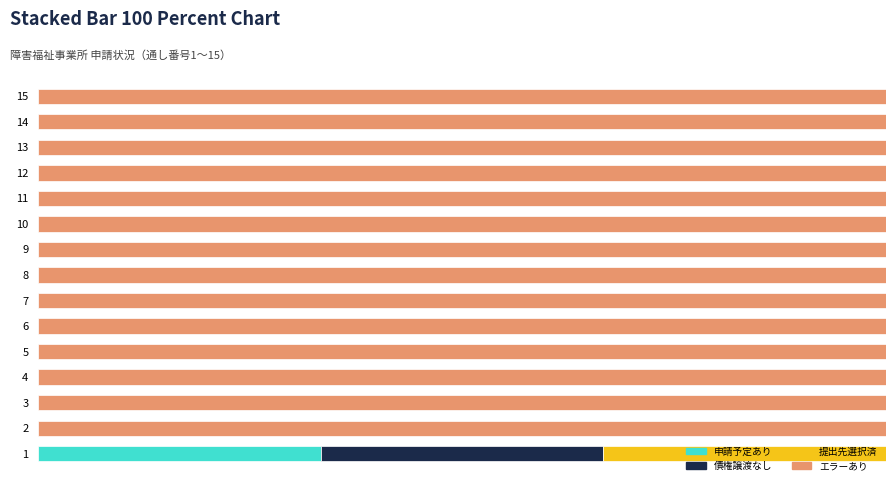

What are all the series names shown in the legend?

申請予定あり, 債権譲渡なし, 提出先選択済, エラーあり